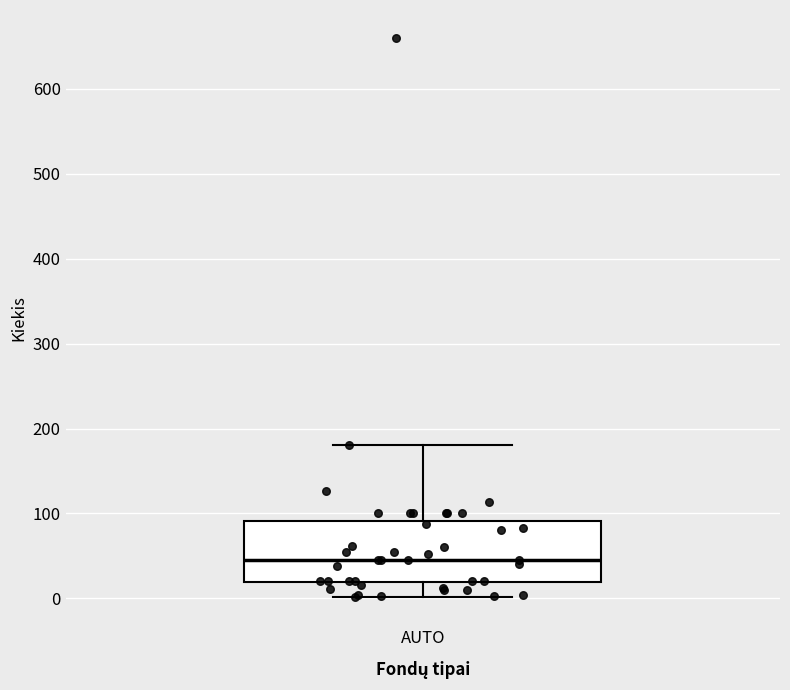

Transcribe this box plot: give where the median line is, the range the box spans, and where the two whiskers end, as read against the y-axis. The values are not printed on the chart, so give them approximately, as read against the axis.

median 50, box 20 to 90, whiskers 0 to 180